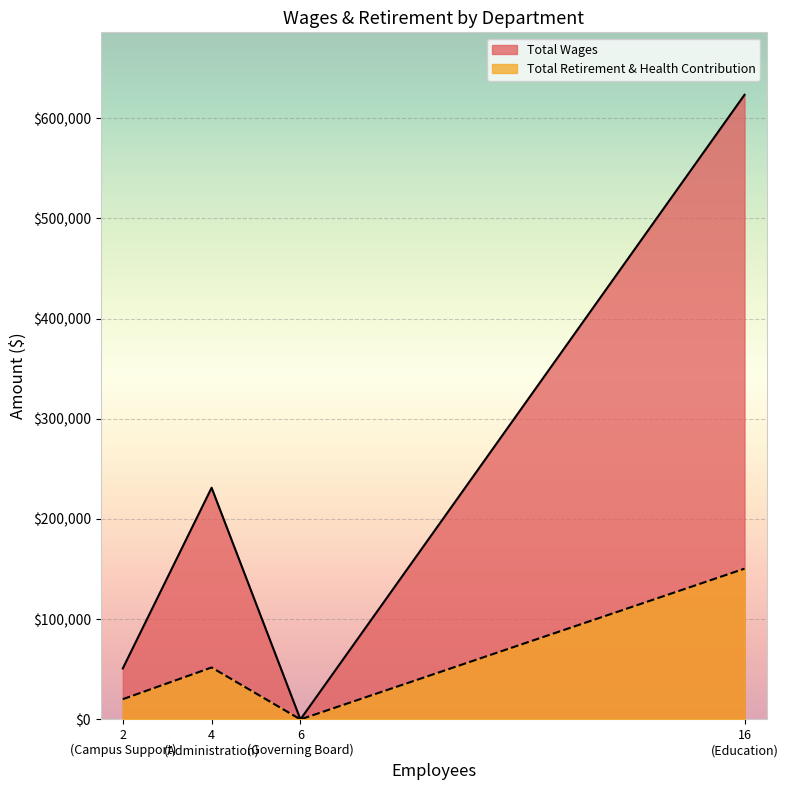

What are all the series names shown in the legend?

Total Wages, Total Retirement & Health Contribution